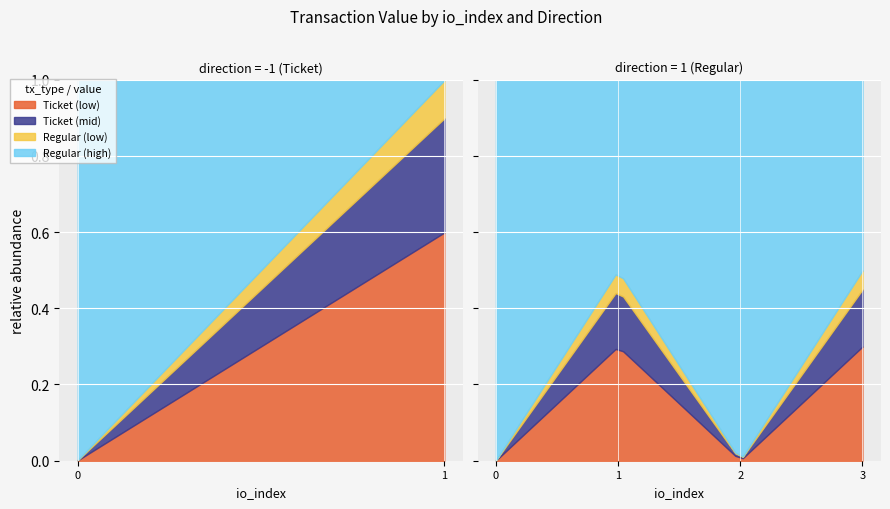

At which category does Ticket reach its first local valley?

io_index=2